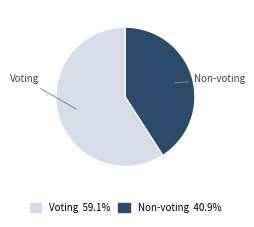

The Voting slice represents 59% of the pie. True or false?

True